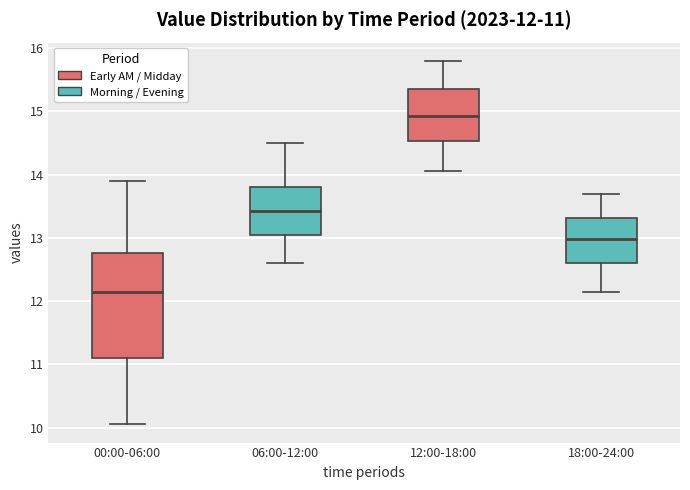

Which box is the tallest, from its lower edge to its upper edge?

00:00-06:00